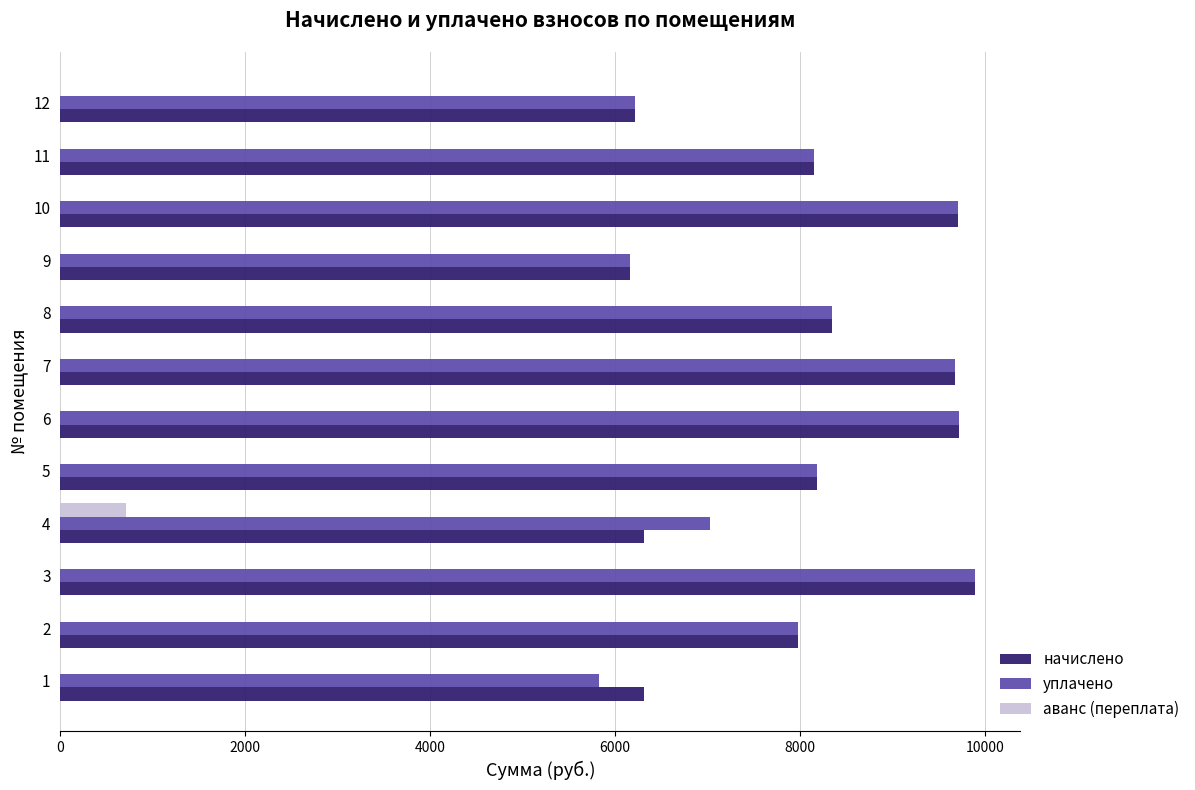

The value of аванс (переплата) at 8 is 0.0. True or false?

True